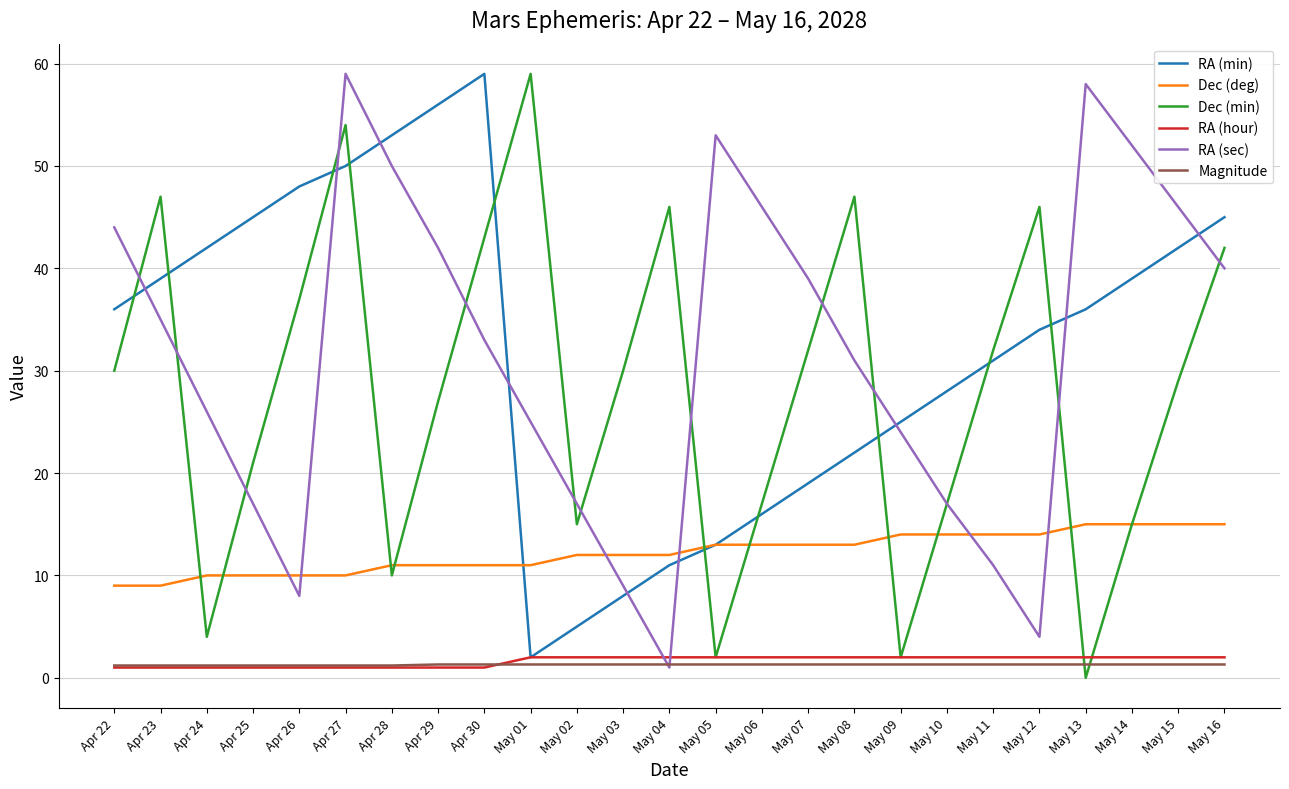

At which category is the sum across all series the highest?

Apr 27